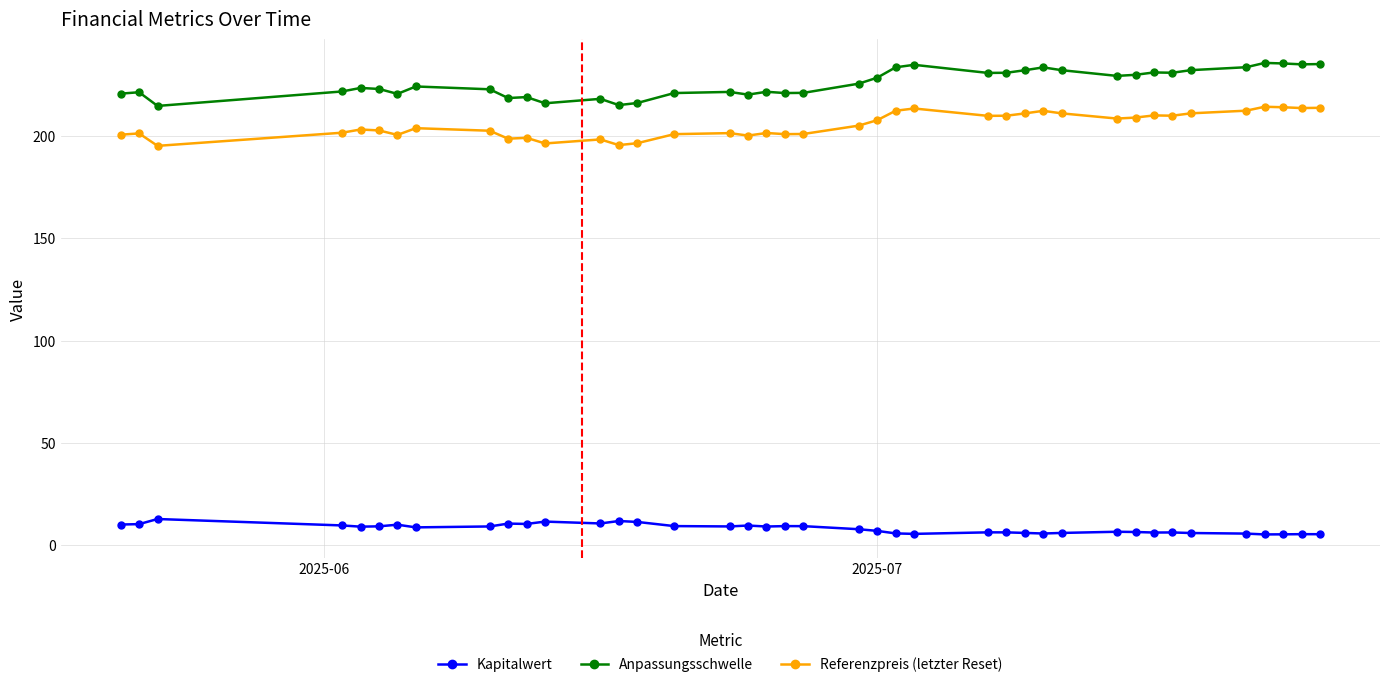

List the series in order of their peak value, lowest first.

Kapitalwert, Referenzpreis (letzter Reset), Anpassungsschwelle